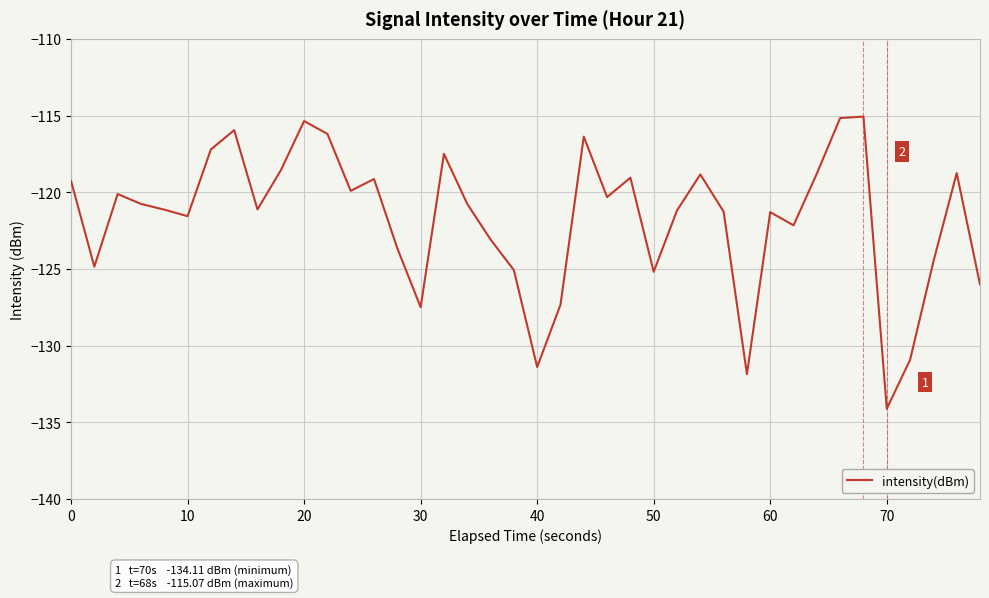

What is the difference between the maximum and minimum values?

19.0